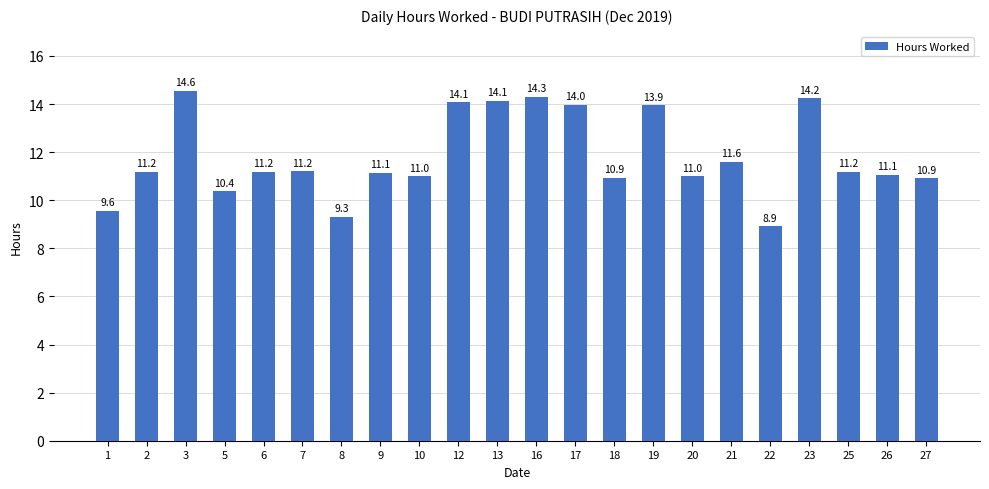

What is the difference between the maximum and minimum values?

5.6